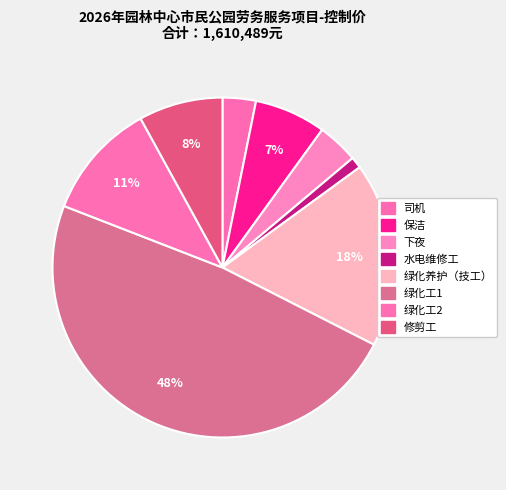

What is the change in value from 绿化养护（技工） to 绿化工2?

-103599